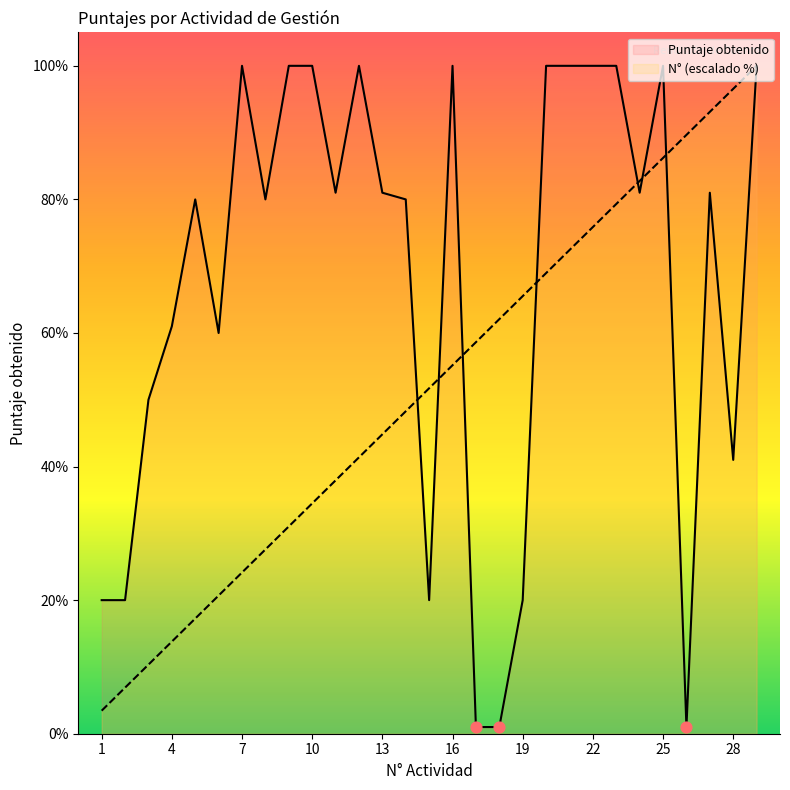

Which series has the largest total across all categories?

Puntaje obtenido